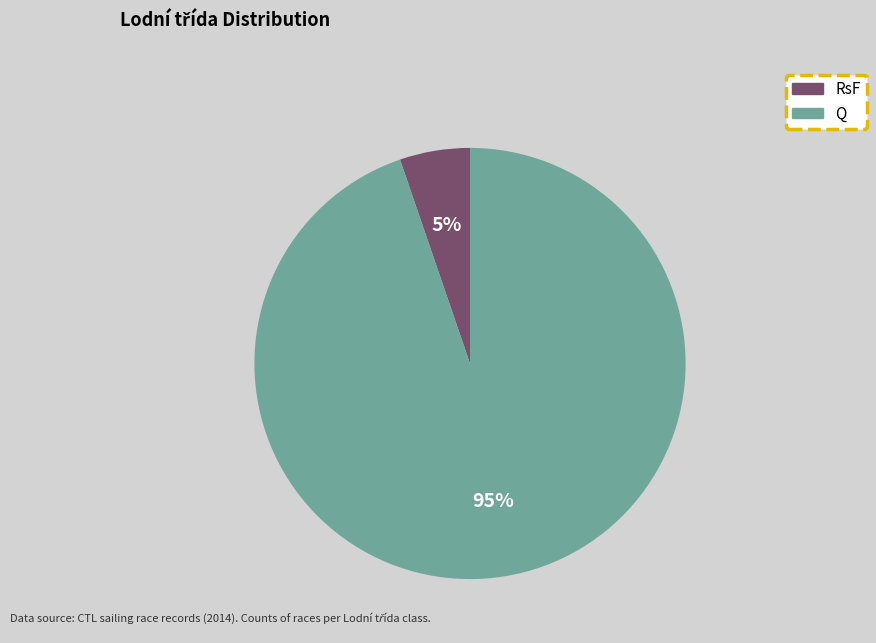

Combined, do Q and RsF account for over 50%?

Yes